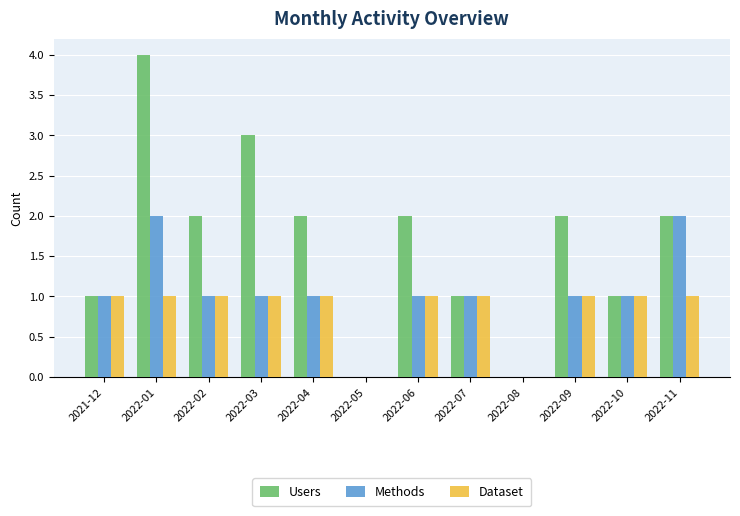

What is the sum of all Users values?

20